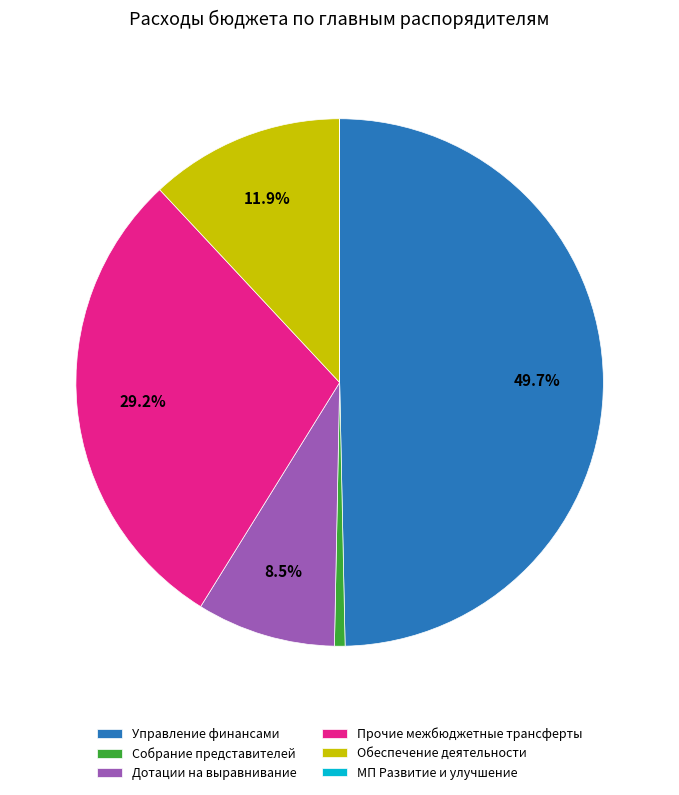

Which slice is the largest?

Управление финансами